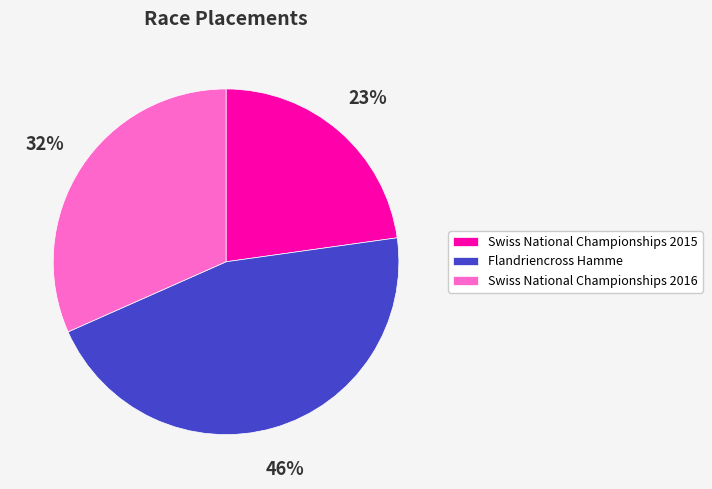

Is there any slice that represents more than half of the pie?

No